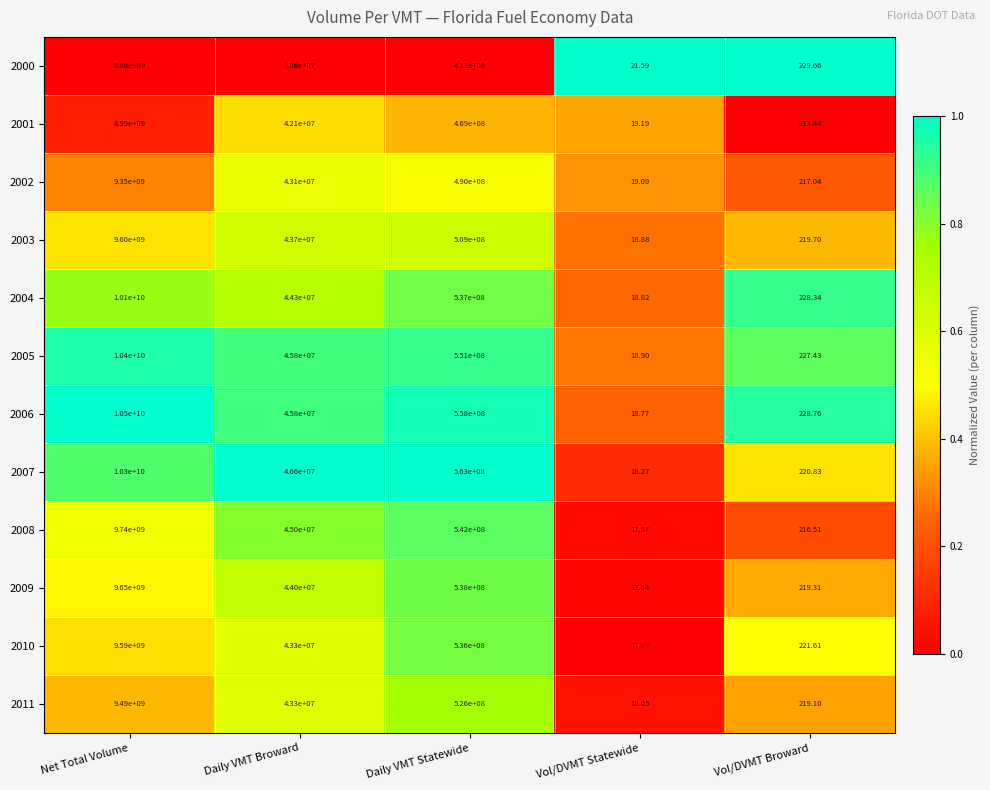

List the series in order of their peak value, lowest first.

2000, 2001, 2002, 2011, 2010, 2003, 2009, 2008, 2004, 2007, 2005, 2006